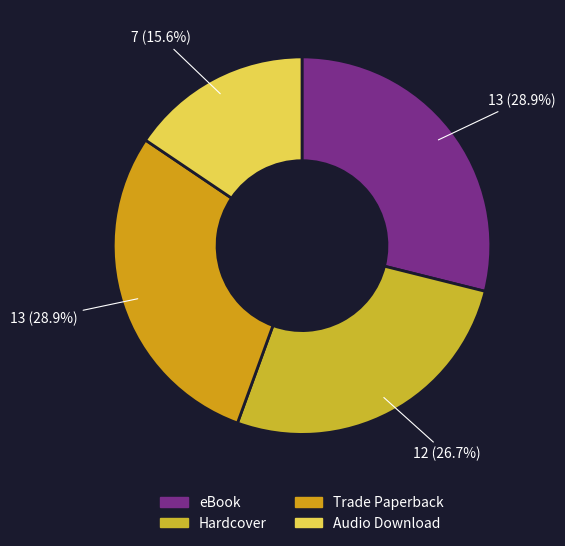

Is it true that Trade Paperback is 29% of the pie?

True